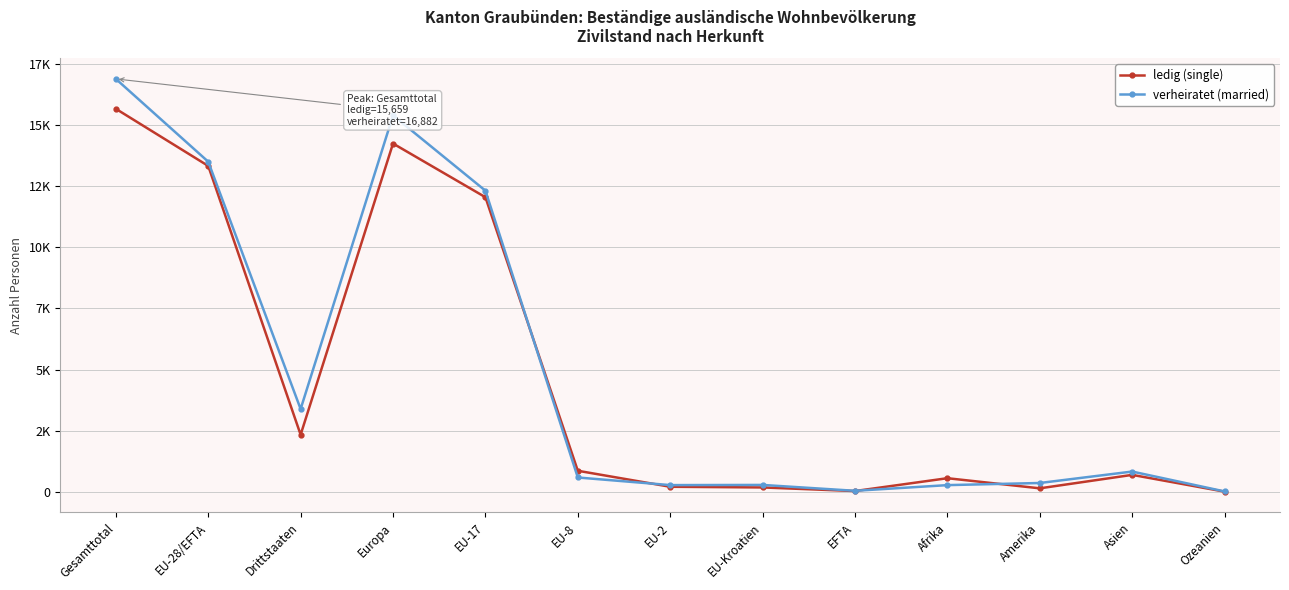

Which series has the largest total across all categories?

verheiratet (married)